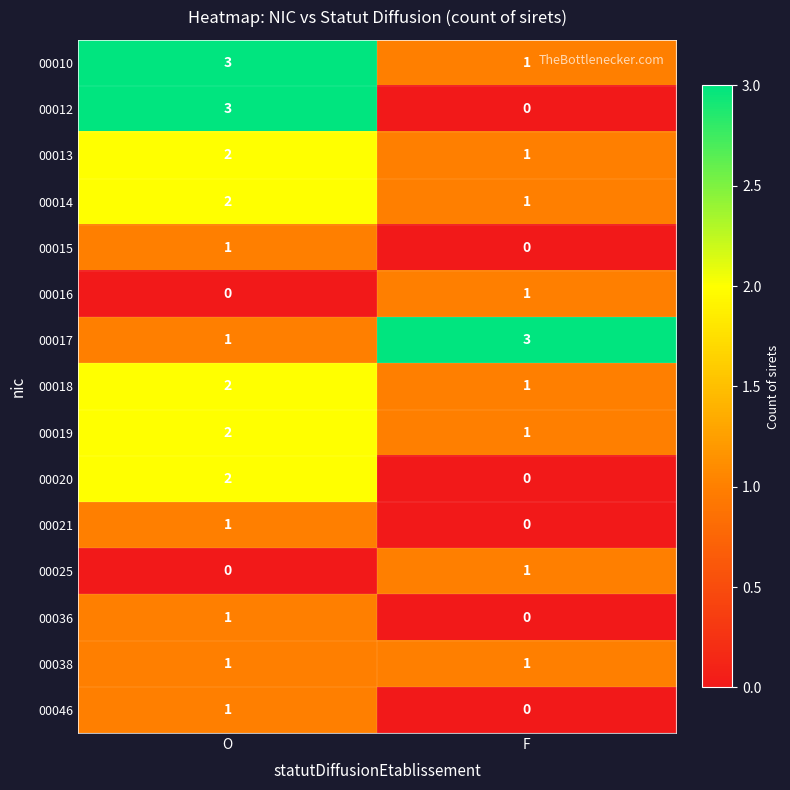

Which series has the widest spread of values?

00012